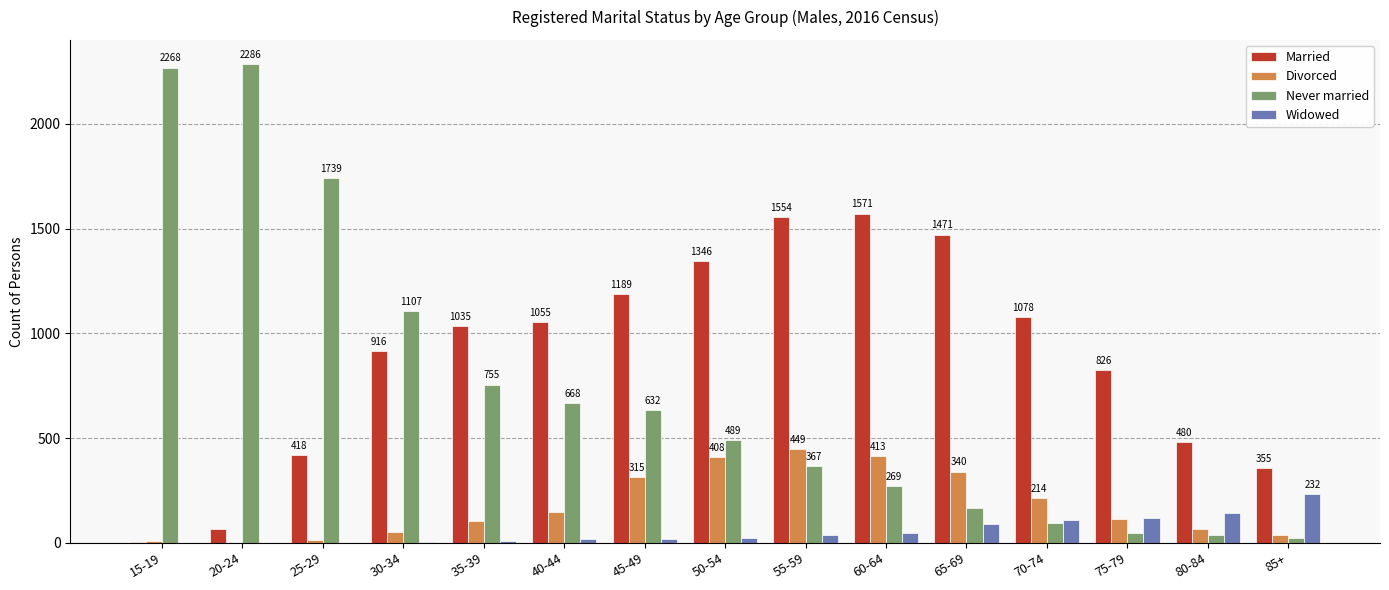

What is the sum of all Divorced values?

2680